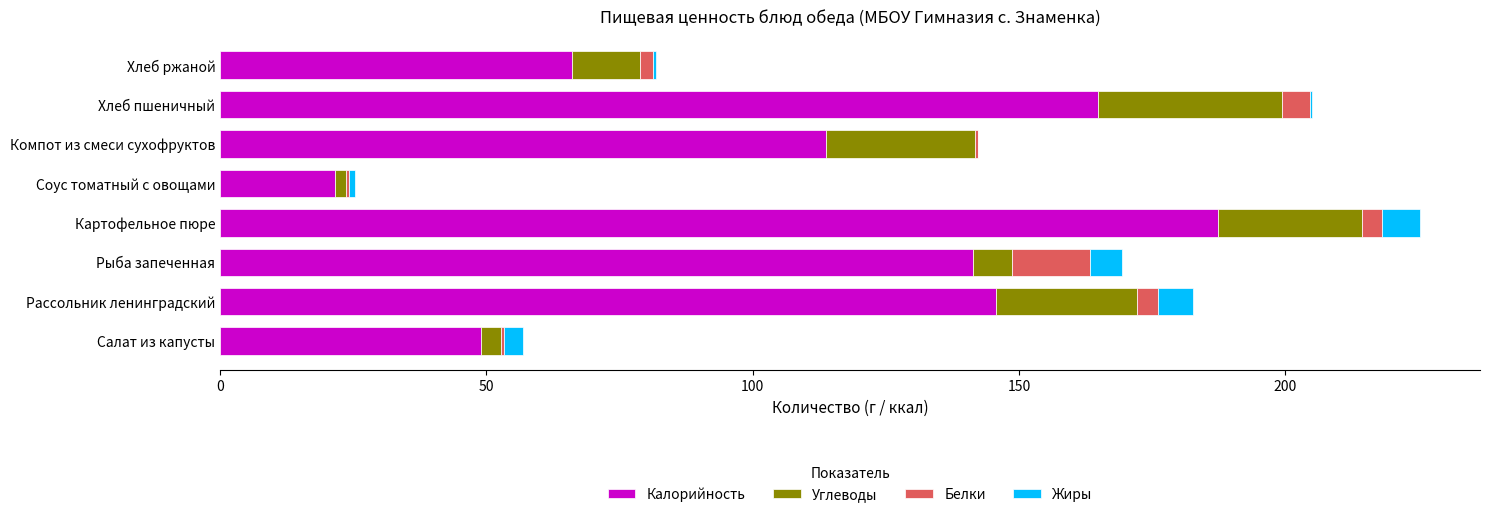

Which category has the highest value in the Калорийность series?

Картофельное пюре